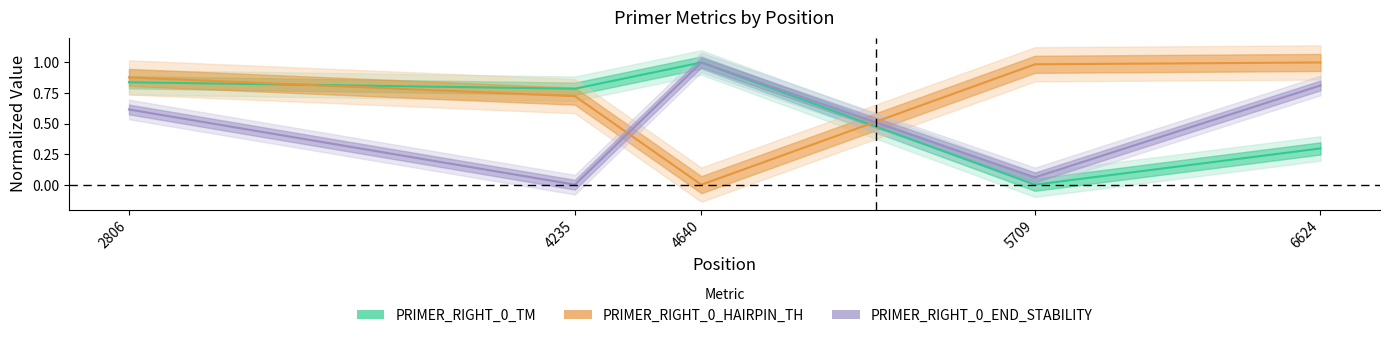

What is the average value of the PRIMER_RIGHT_0_TM series?

0.6